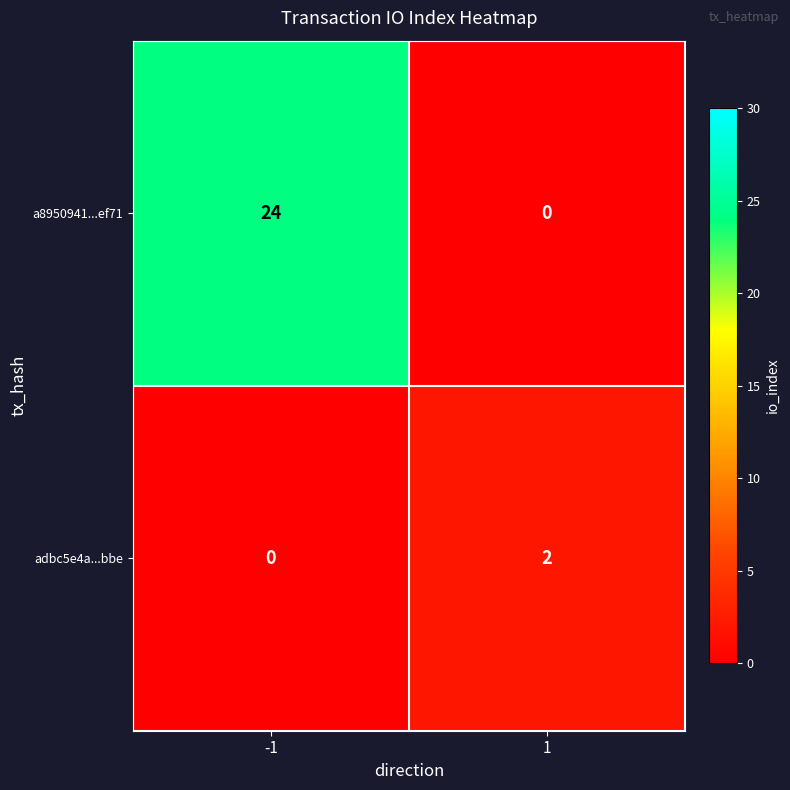

At -1, list the series in order from smallest to largest.

adbc5e4a...bbe, a8950941...ef71